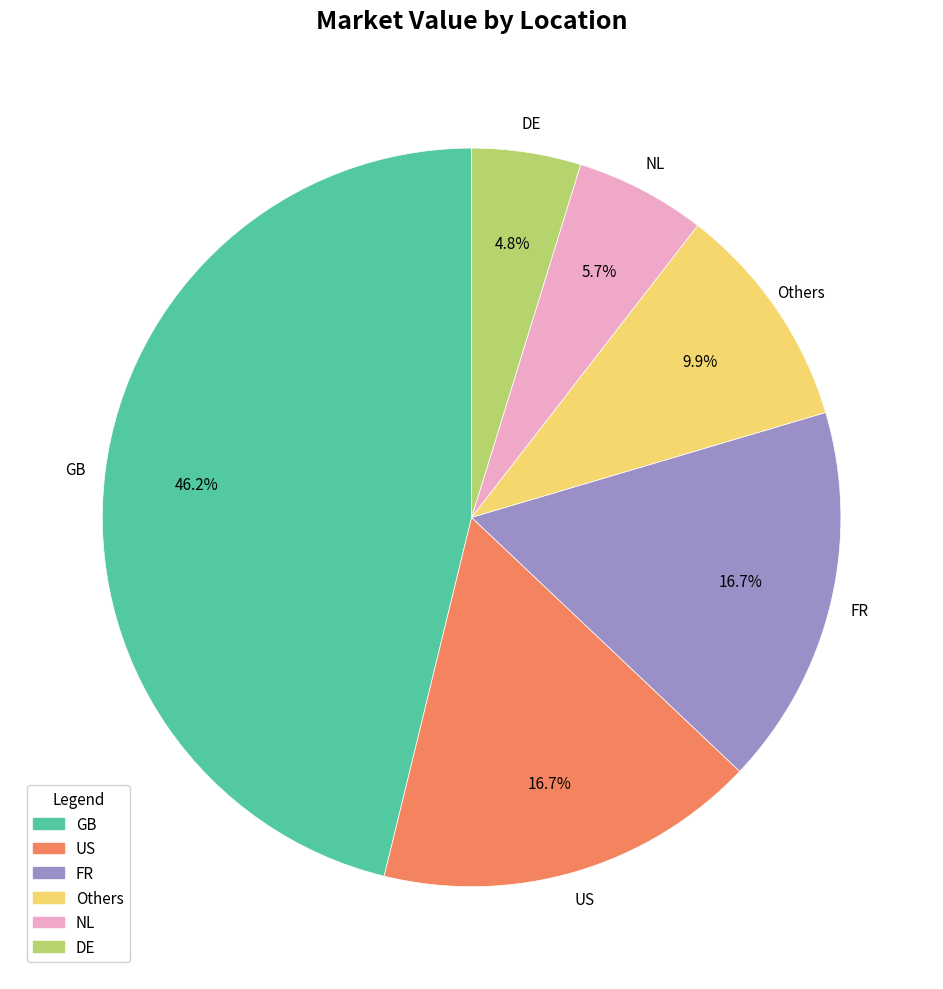

Which category has the smallest portion of the pie?

DE